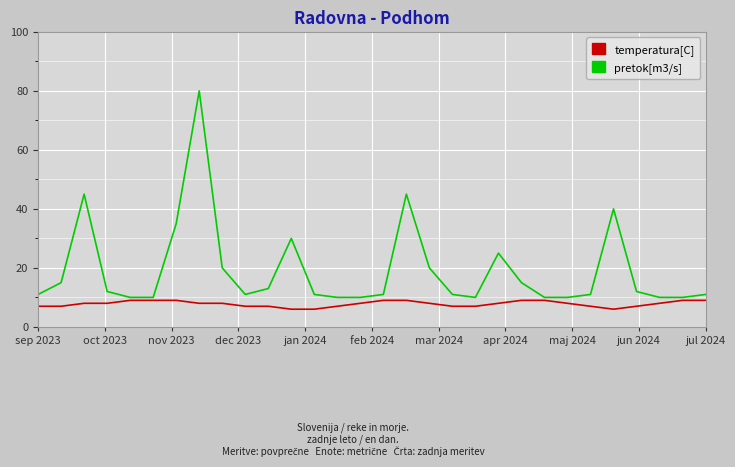

Does the chart display data point markers on the line(s)?

No